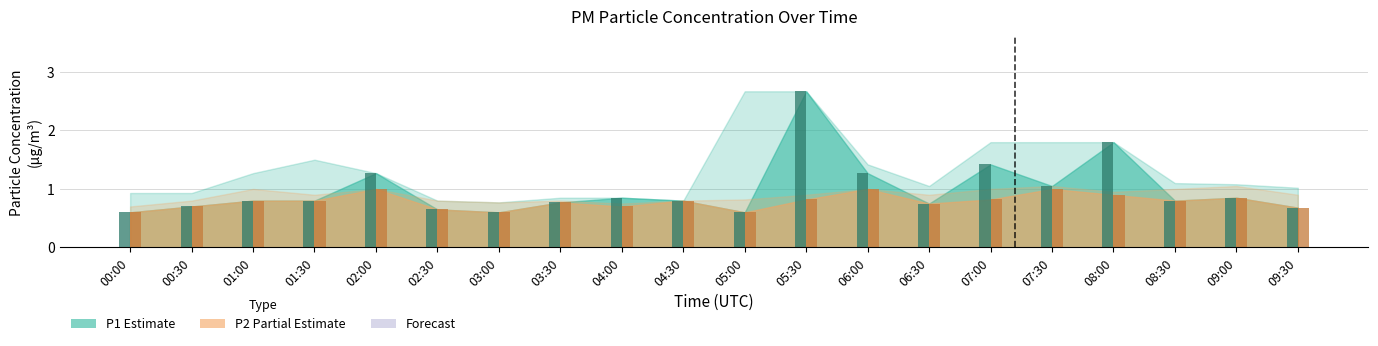

What is the label of the 3rd bar from the right?

08:30